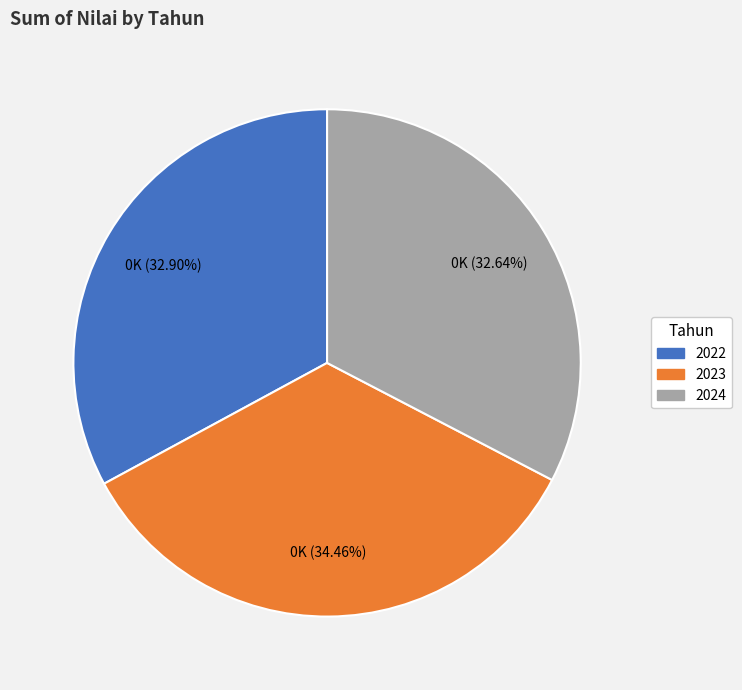

To the nearest percent, what percentage of the pie is 2022?

33%